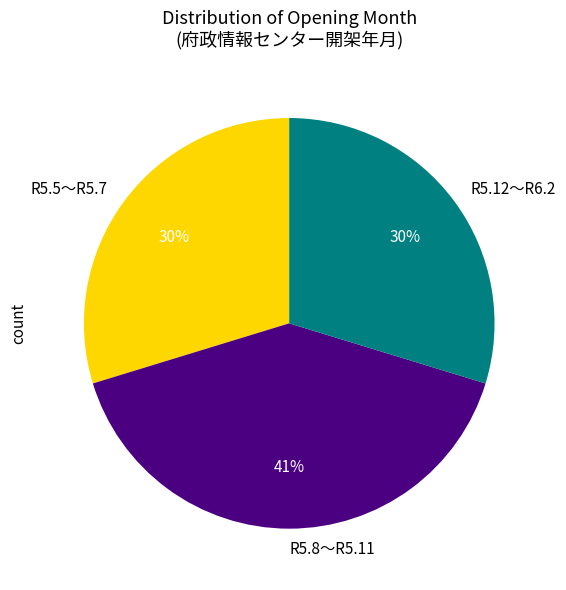

The R5.5〜R5.7 slice represents 30% of the pie. True or false?

True